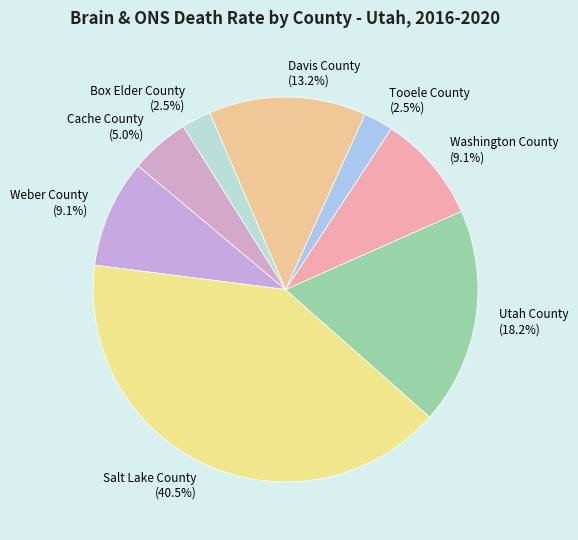

Does any single category account for the majority?

No